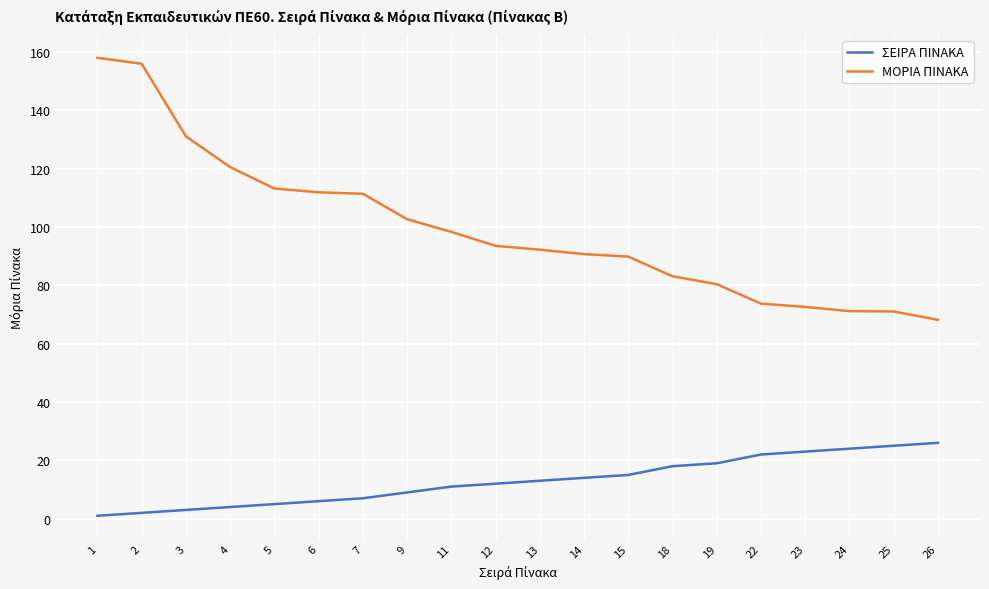

The ΜΟΡΙΑ ΠΙΝΑΚΑ series shows 62.9 at 14. True or false?

False